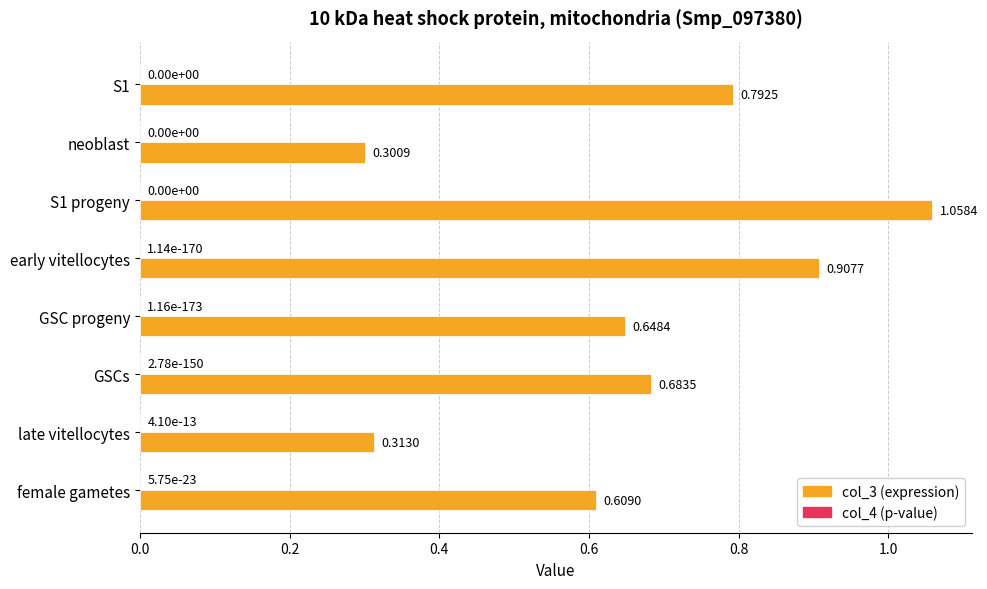

At which category is the sum across all series the highest?

S1 progeny